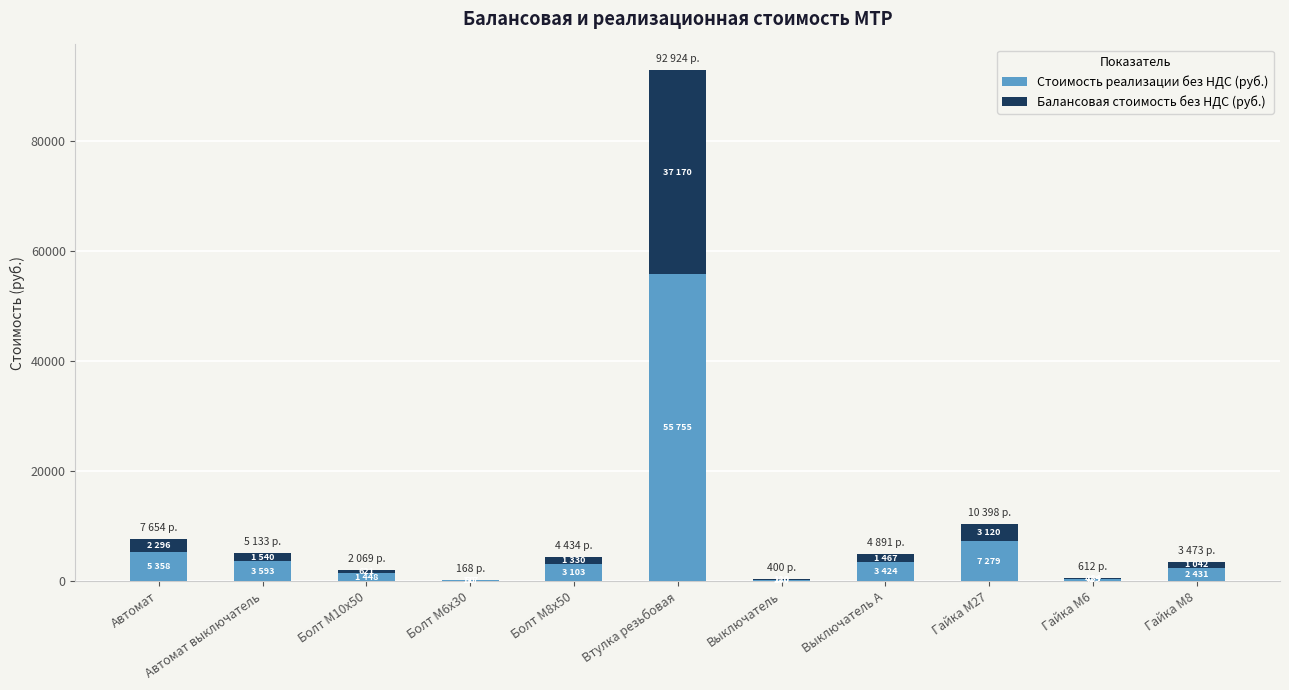

True or false: Стоимость реализации без НДС (руб.) has a value of 5357.6 at Автомат.

True